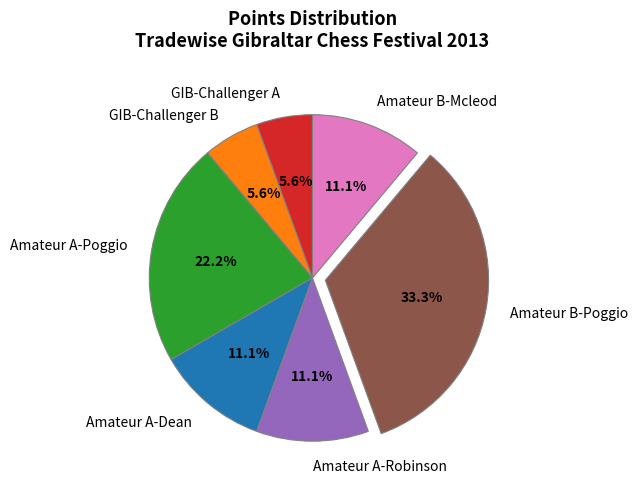

Is there any slice that represents more than half of the pie?

No